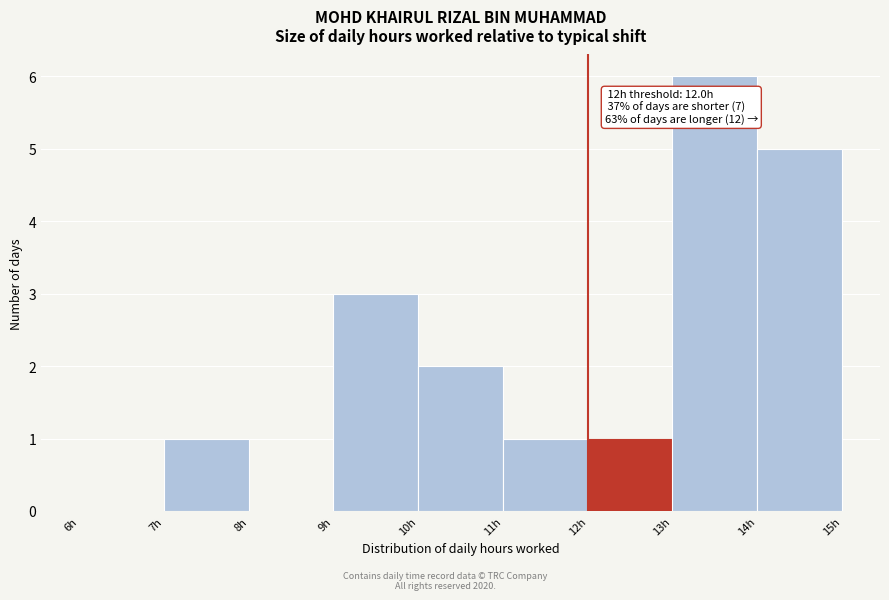

Which range on the x-axis has the tallest bar?

13 to 14